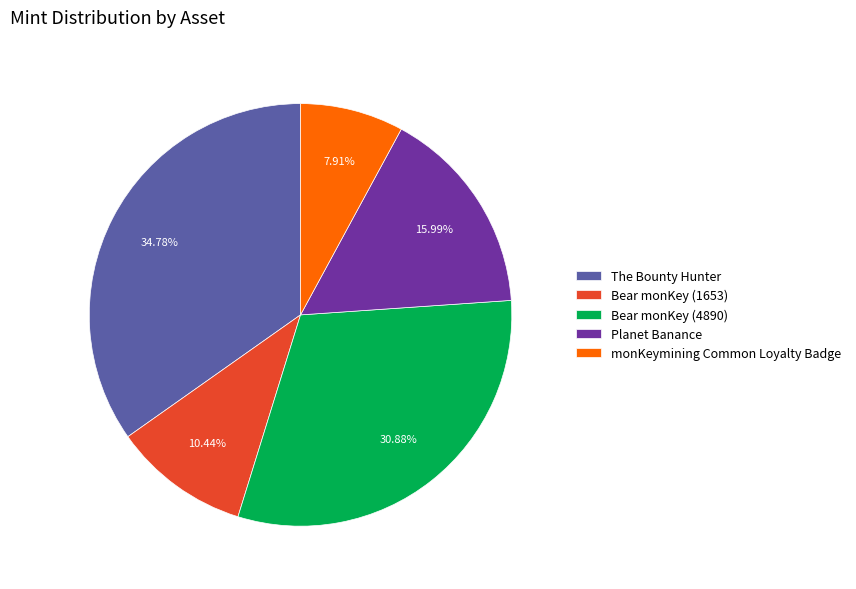

How many slices are in this pie chart?

5